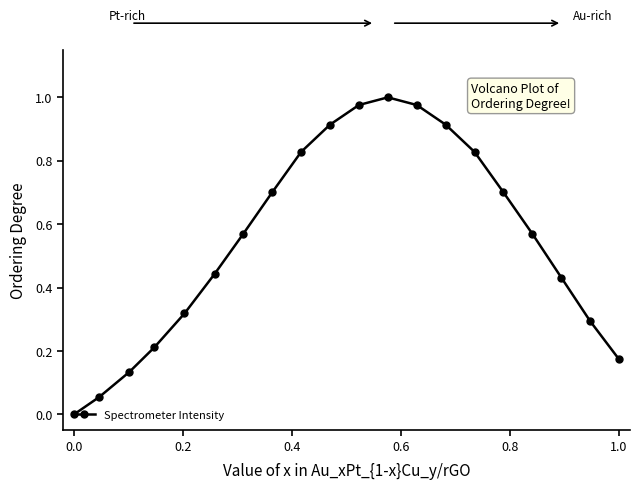

How many values exceed 0?

19